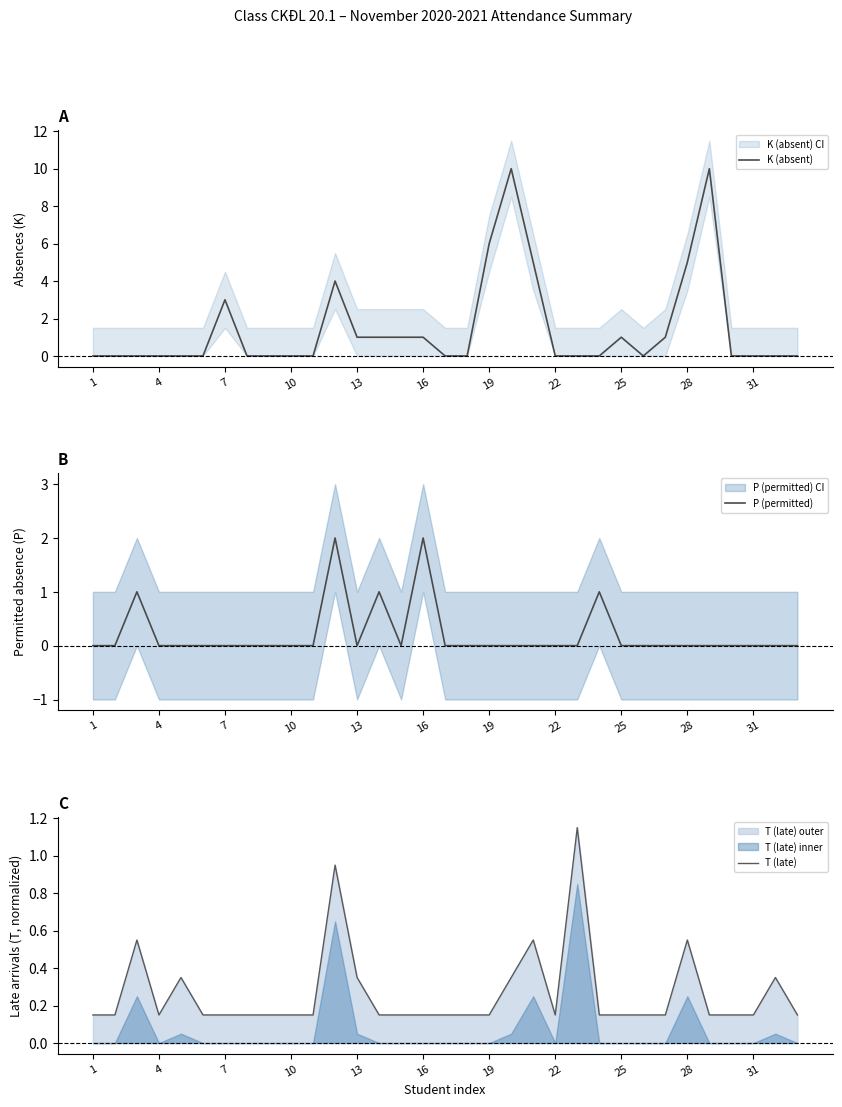

True or false: T (late) has more than 1 interior local peaks.

True